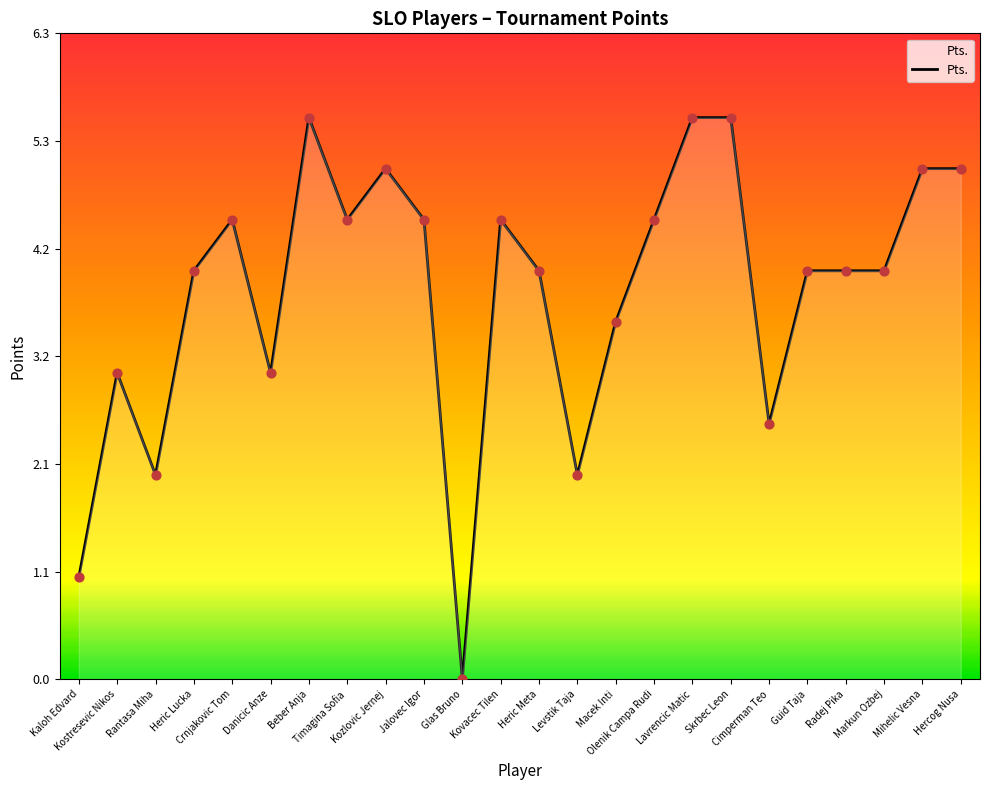

Which has a higher value, Crnjakovic Tom or Kostresevic Nikos?

Crnjakovic Tom